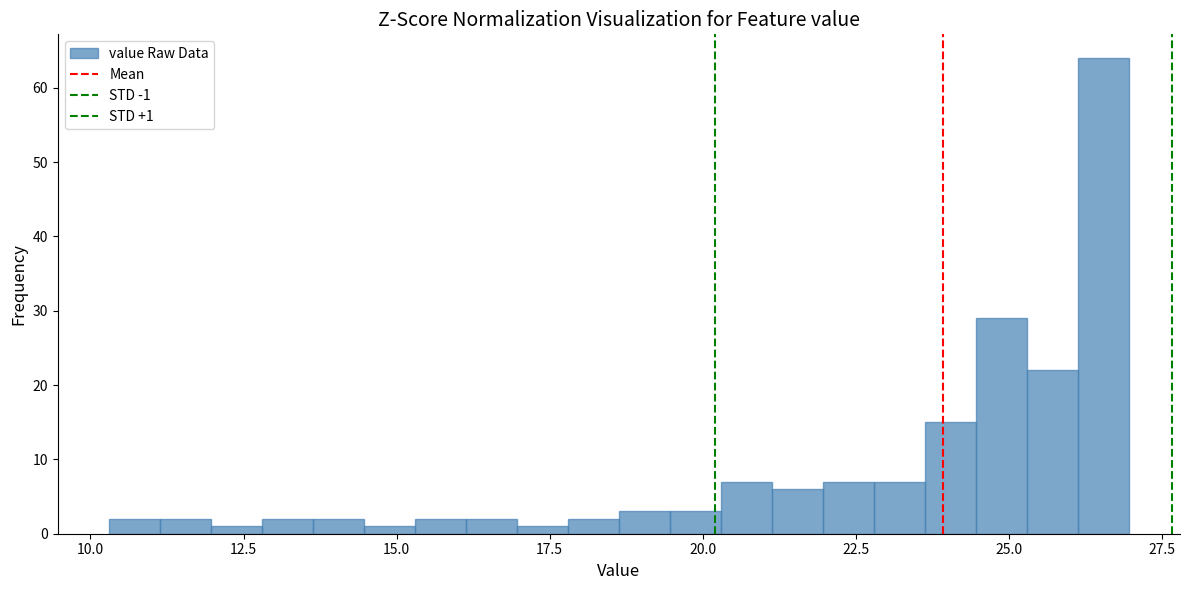

Read against the x-axis, roughly where is the centre of the tallest bar?

26.5